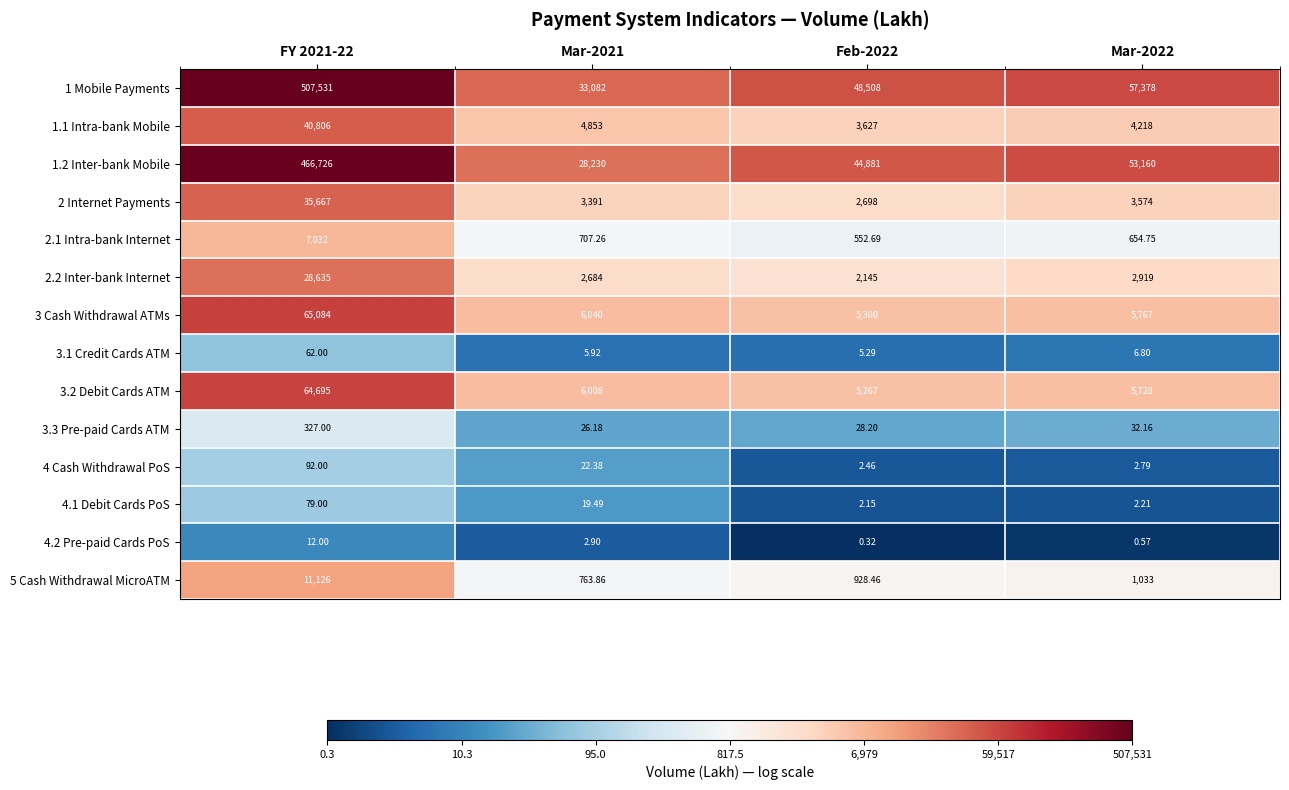

Is the value of 4.1 Debit Cards PoS at Mar-2022 greater than the value of 3.2 Debit Cards ATM at FY 2021-22?

No